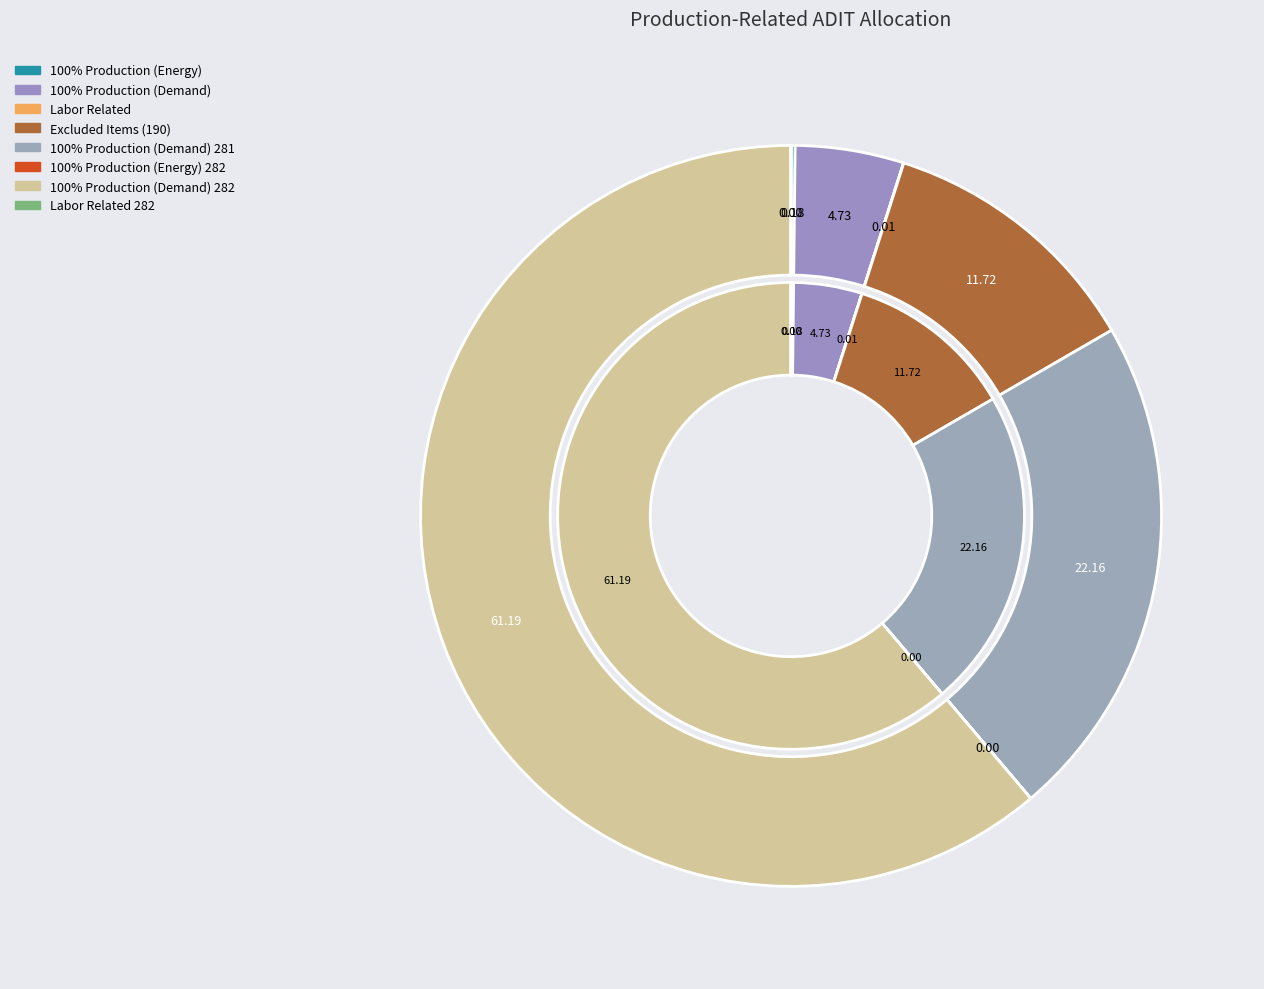

True or false: 100% Production (Demand) 282 accounts for 71% of the total.

False